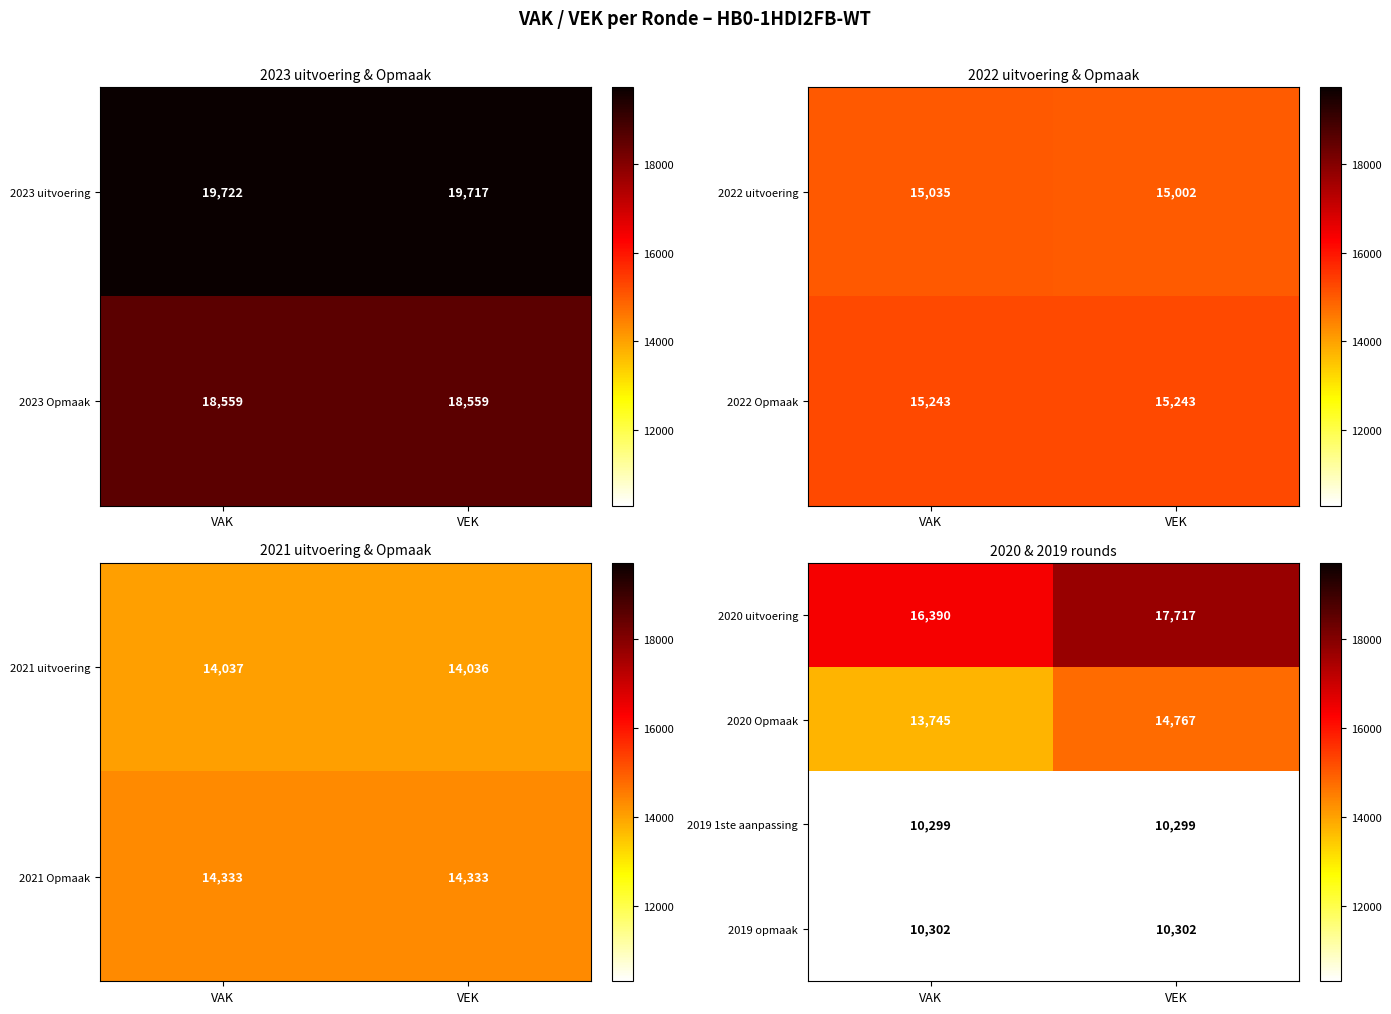

What is the difference between the 2020 uitvoering values at VEK and VAK?

1327